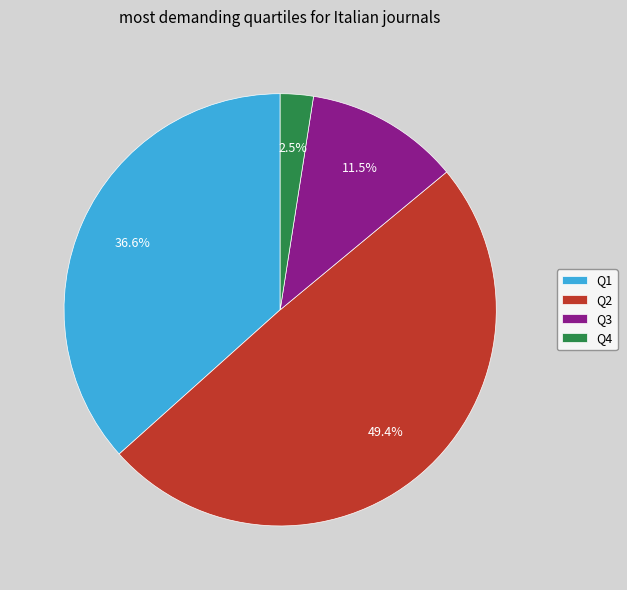

How many slices are in this pie chart?

4